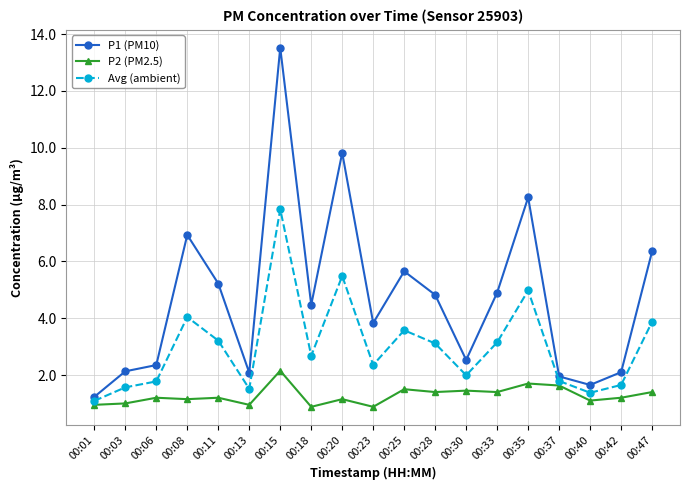

At which label does Avg (ambient) first exceed 2?

00:08